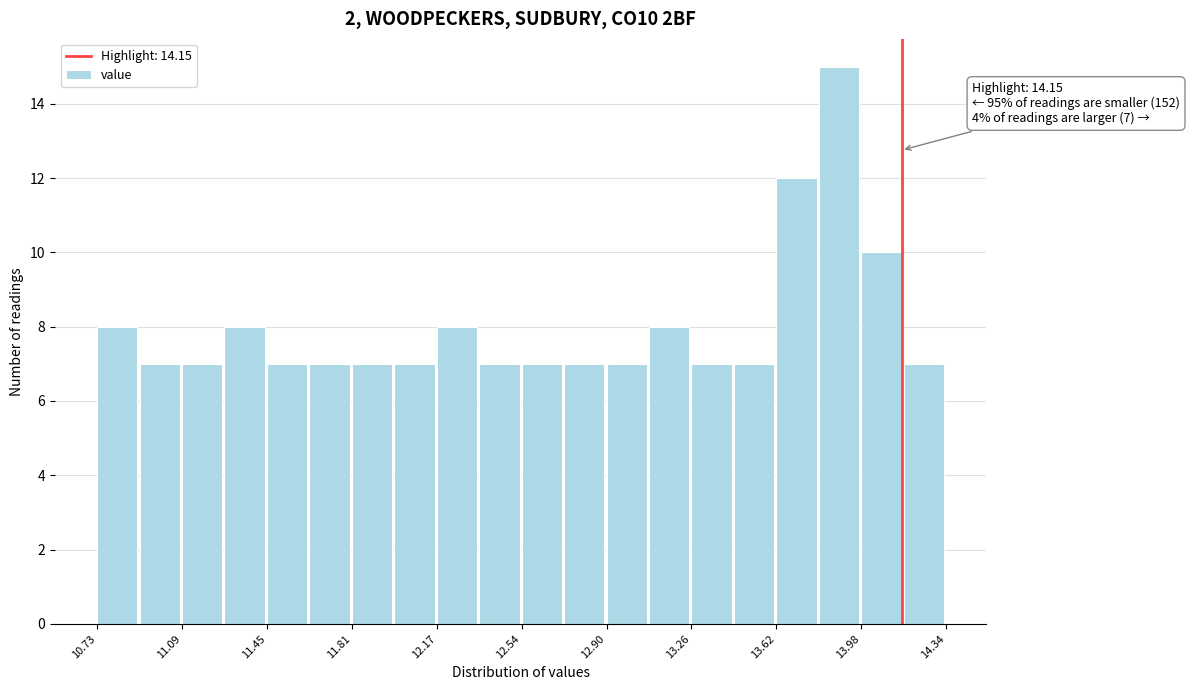

Around what value on the x-axis is the tallest bar? Give the approximate position of its centre, as read against the axis.

13.90